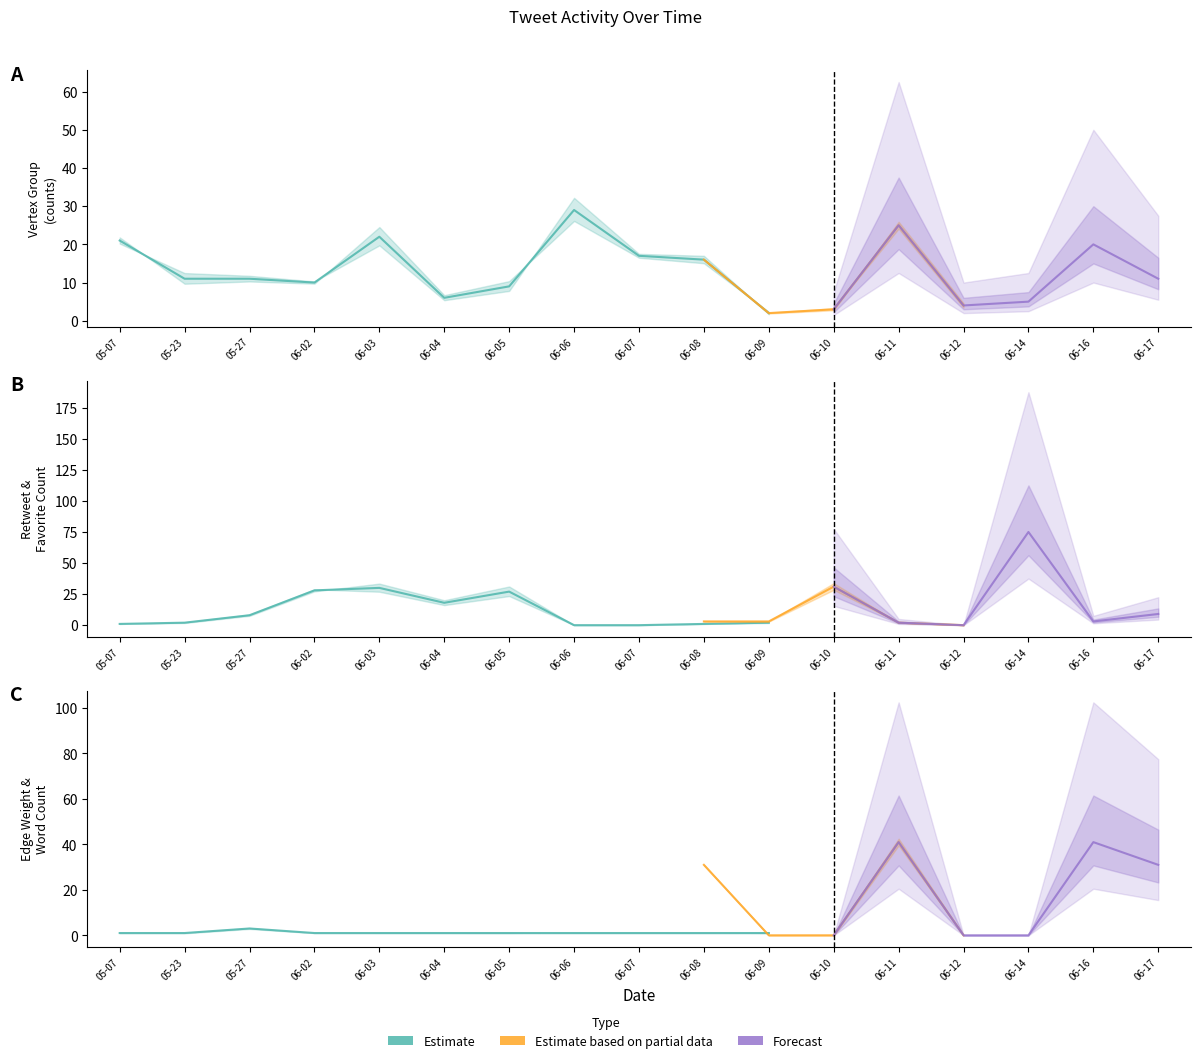

At which label does Retweet Count first exceed 4?

2020-05-27